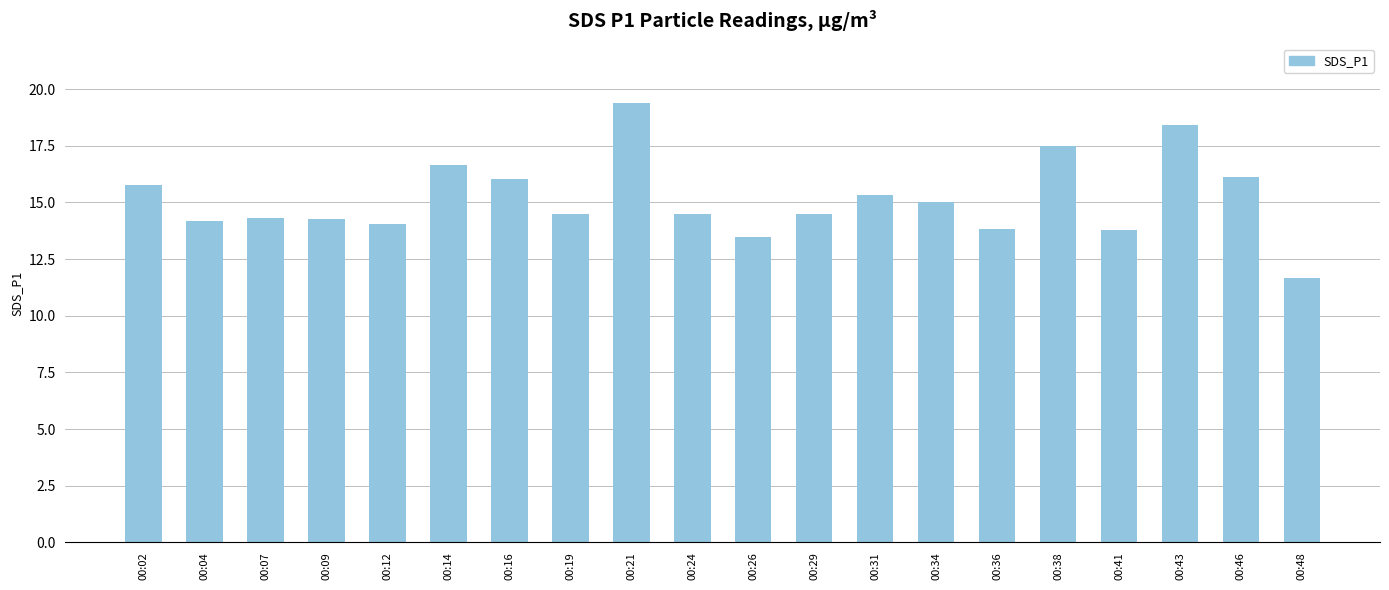

The chart shows a value of 15.3 at 00:31. True or false?

True